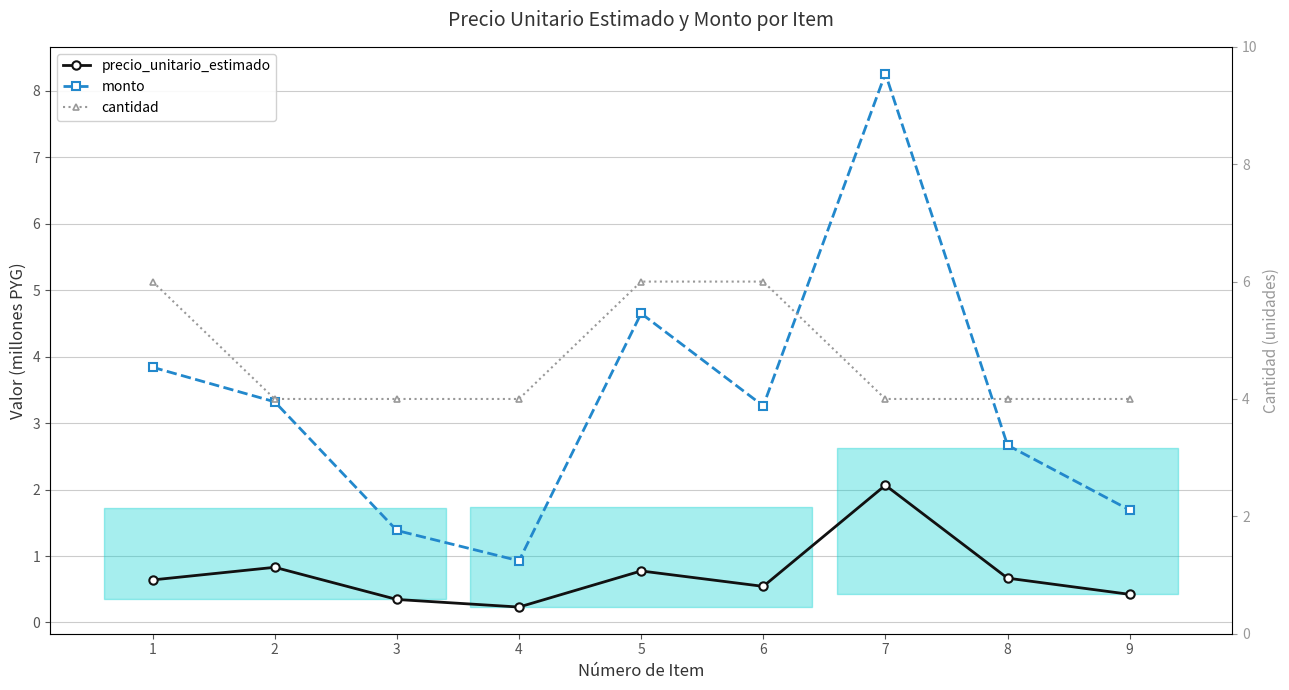

How many interior local valleys does the monto series have?

2